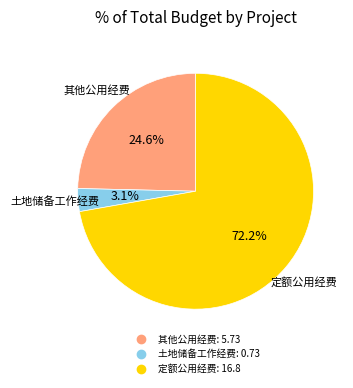

Is there any slice that represents more than half of the pie?

Yes